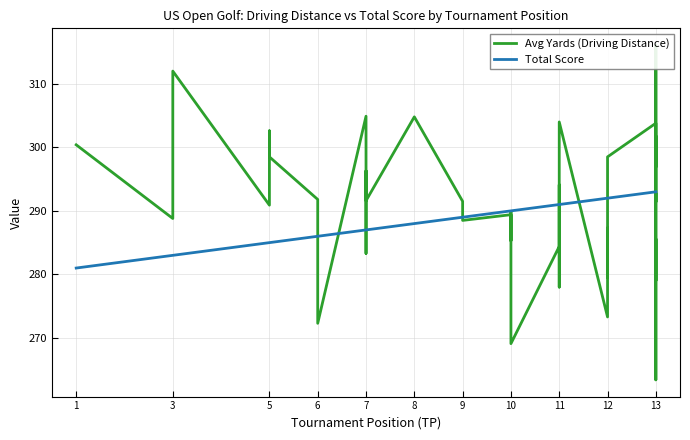

Which series has the widest spread of values?

Avg Yards (Driving Distance)